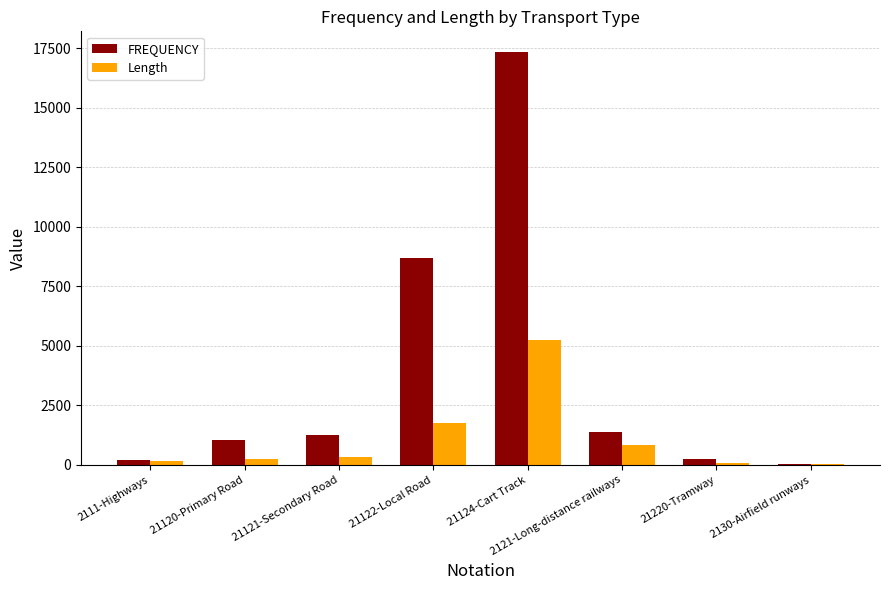

What is the difference between the Length values at 21122-Local Road and 21124-Cart Track?

3469.8